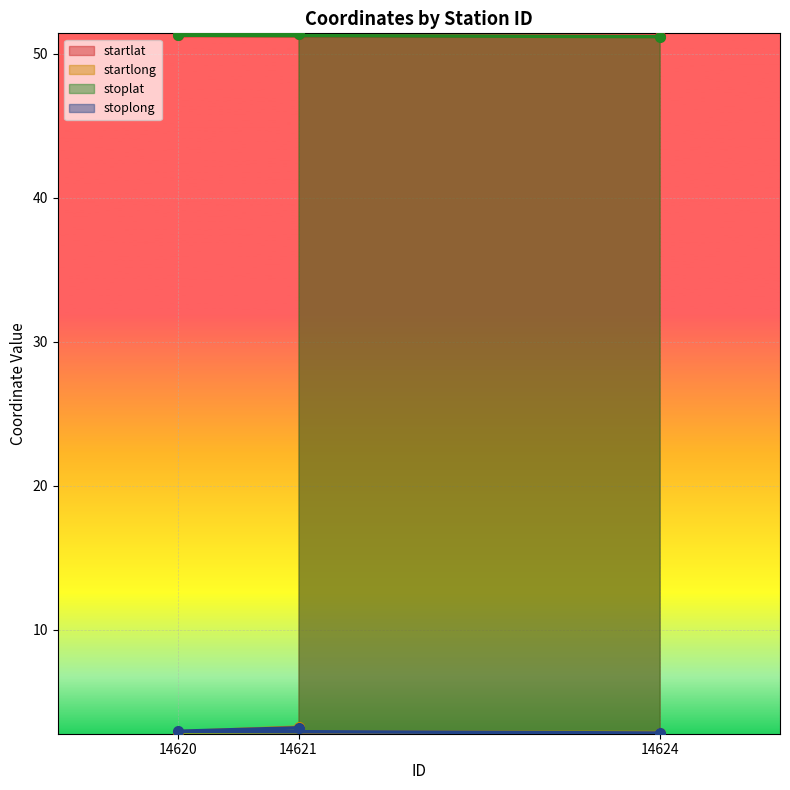

How many lines are shown in the chart?

4